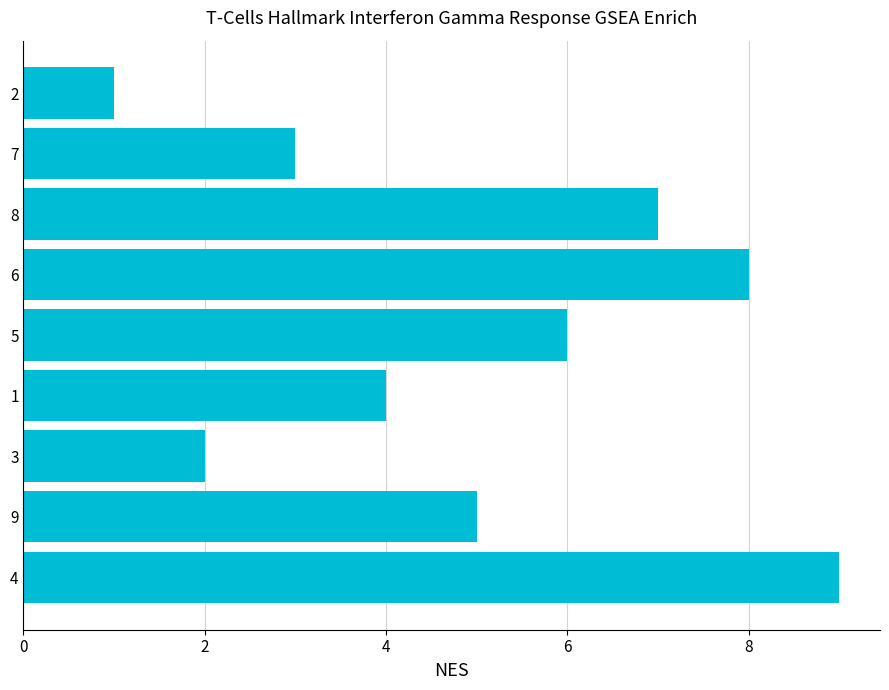

At which label is the value closest to 5?

9